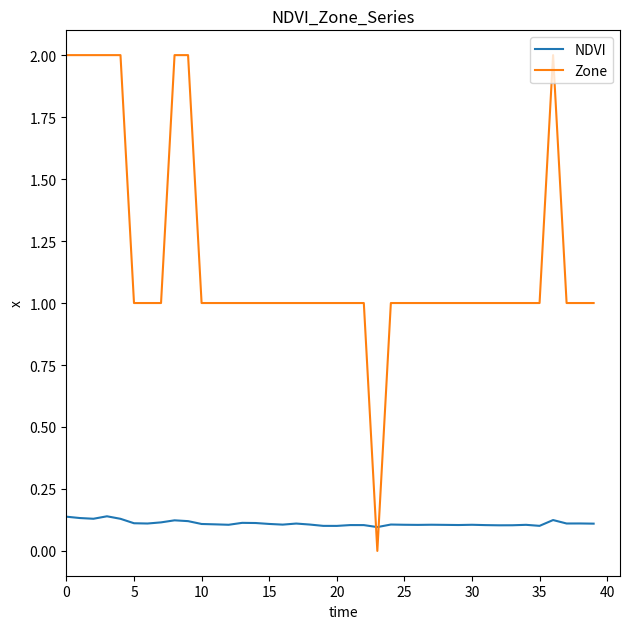

Does the chart display data point markers on the line(s)?

No